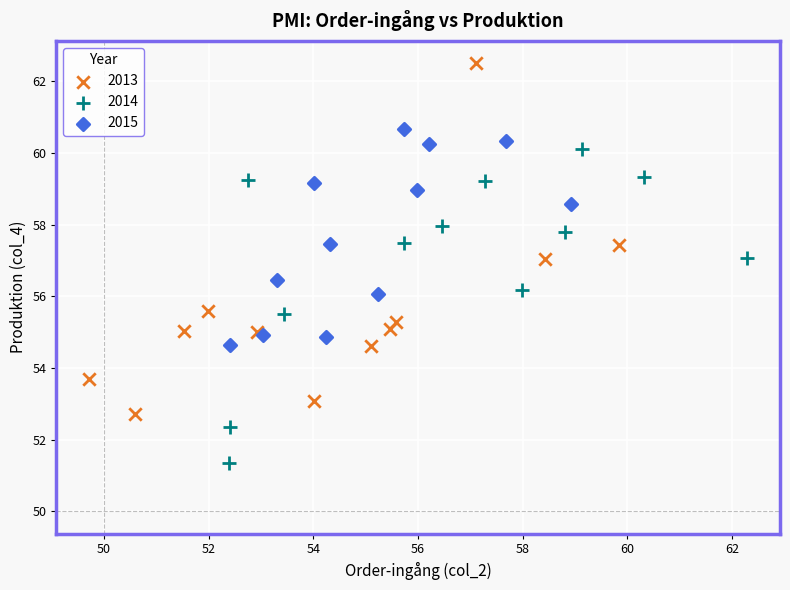

Which series has the largest Y range (max minus min)?

2013